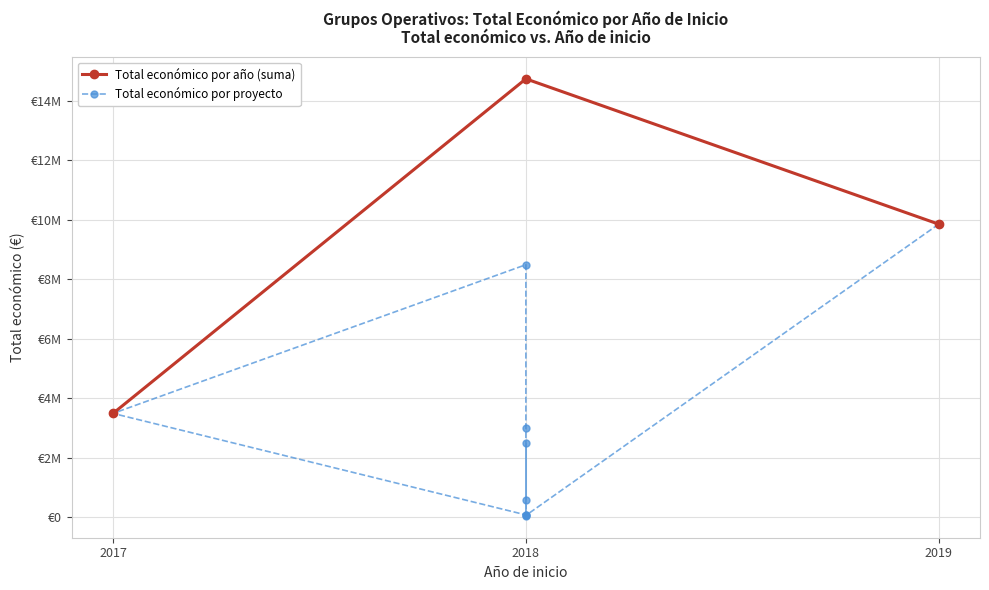

What is the label of the 6th point from the right?

2017